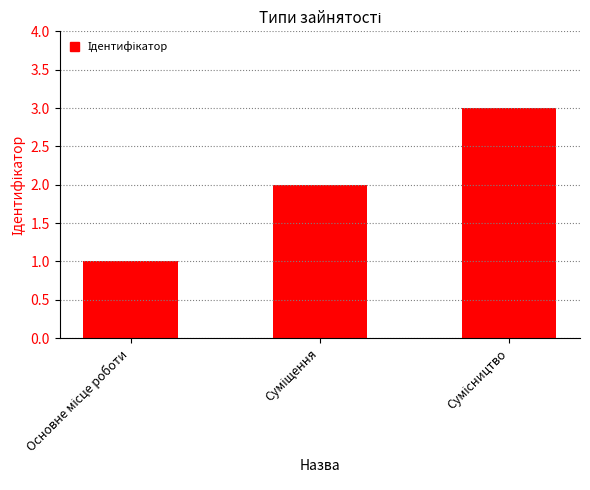

Reading left to right, extract all data points from this chart.

1	2	3